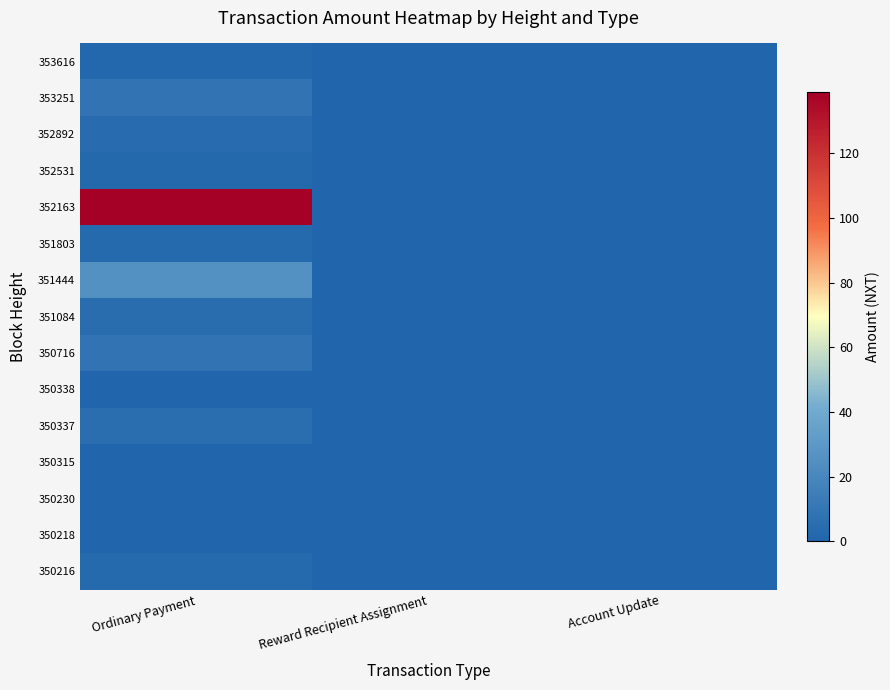

At how many categories does at least one series exceed 26?

1